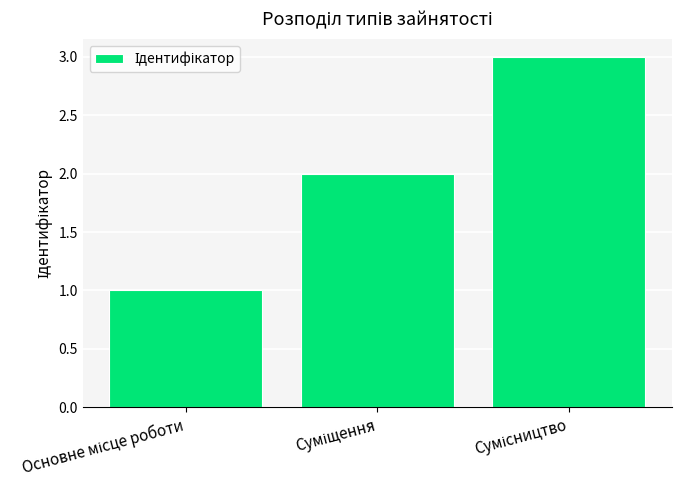

What is the maximum value shown in the chart?

3